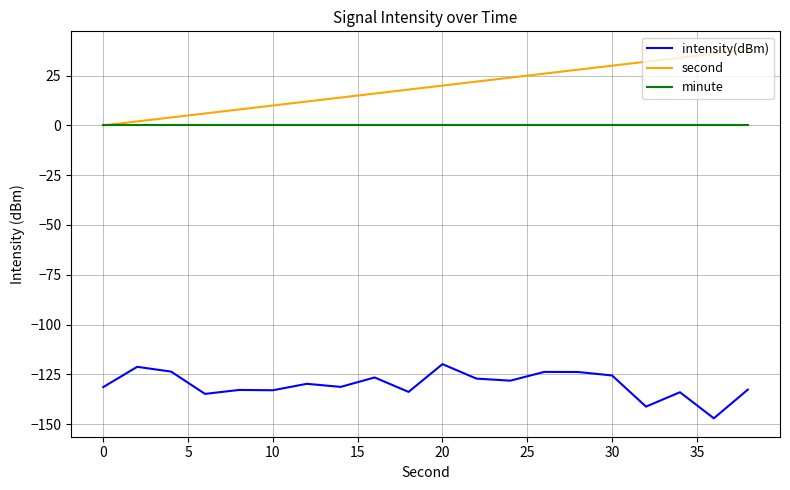

What is the sum of all second values?

380.0